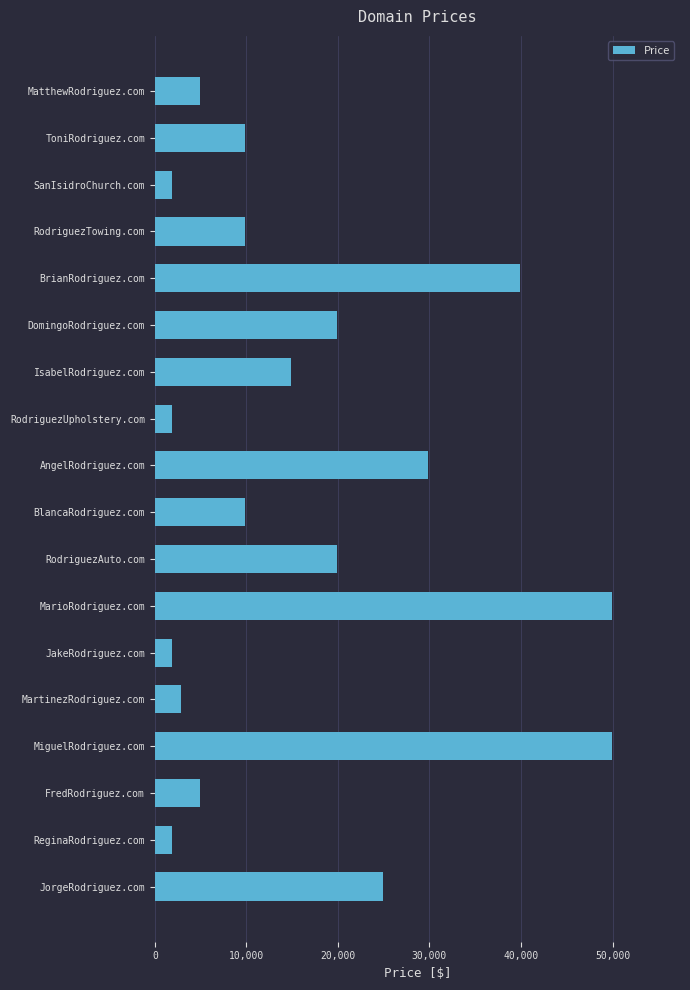

What is the label of the 15th bar from the top?

MiguelRodriguez.com